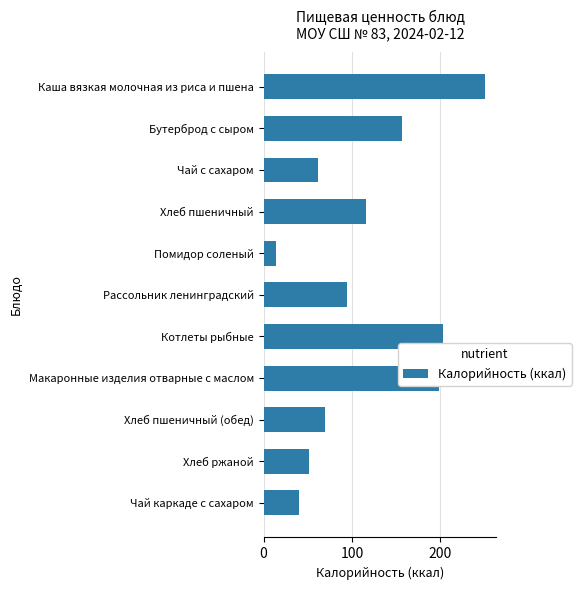

What is the minimum value shown in the chart?

14.4